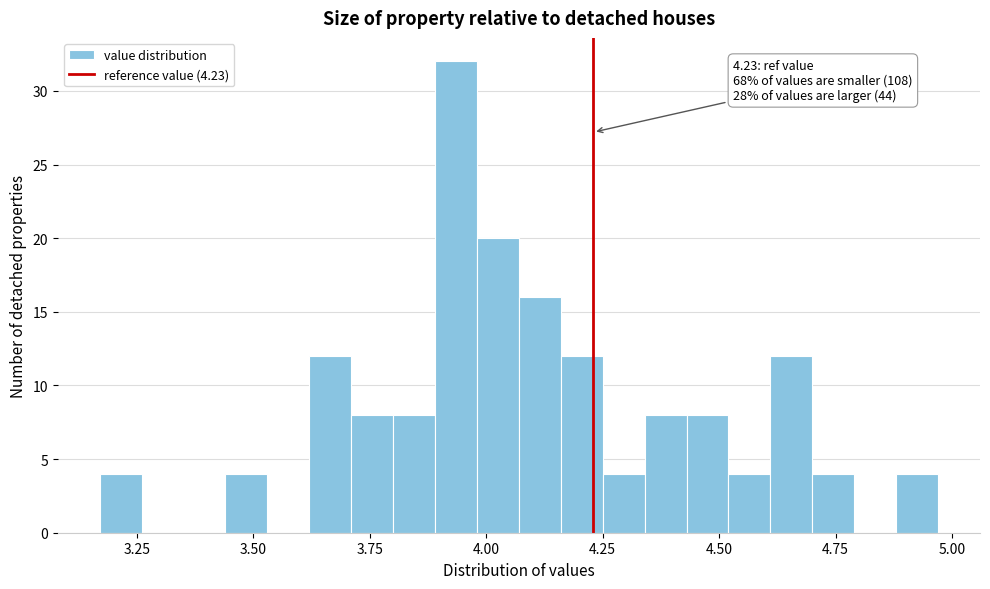

Around what value on the x-axis is the tallest bar? Give the approximate position of its centre, as read against the axis.

3.95